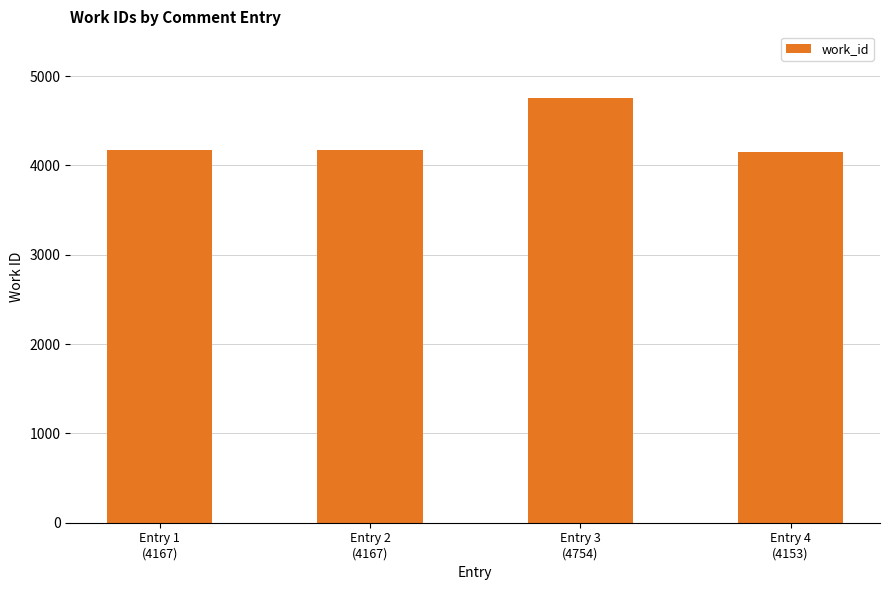

Between Entry 2
(4167) and Entry 3
(4754), which is larger?

Entry 3
(4754)